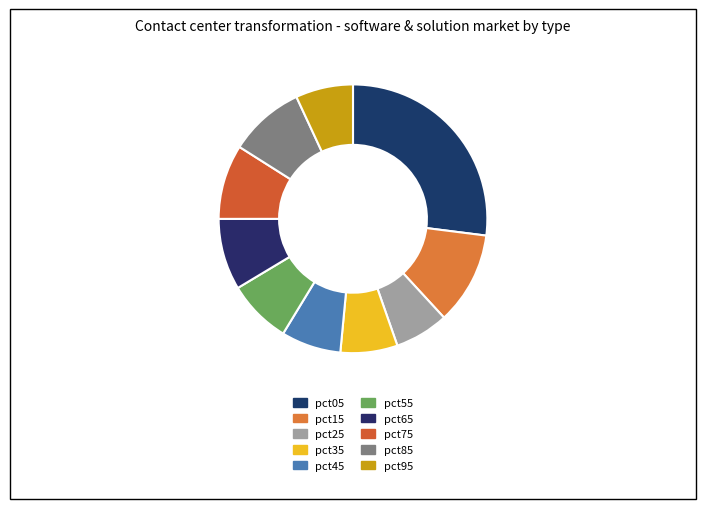

Is there any slice that represents more than half of the pie?

No